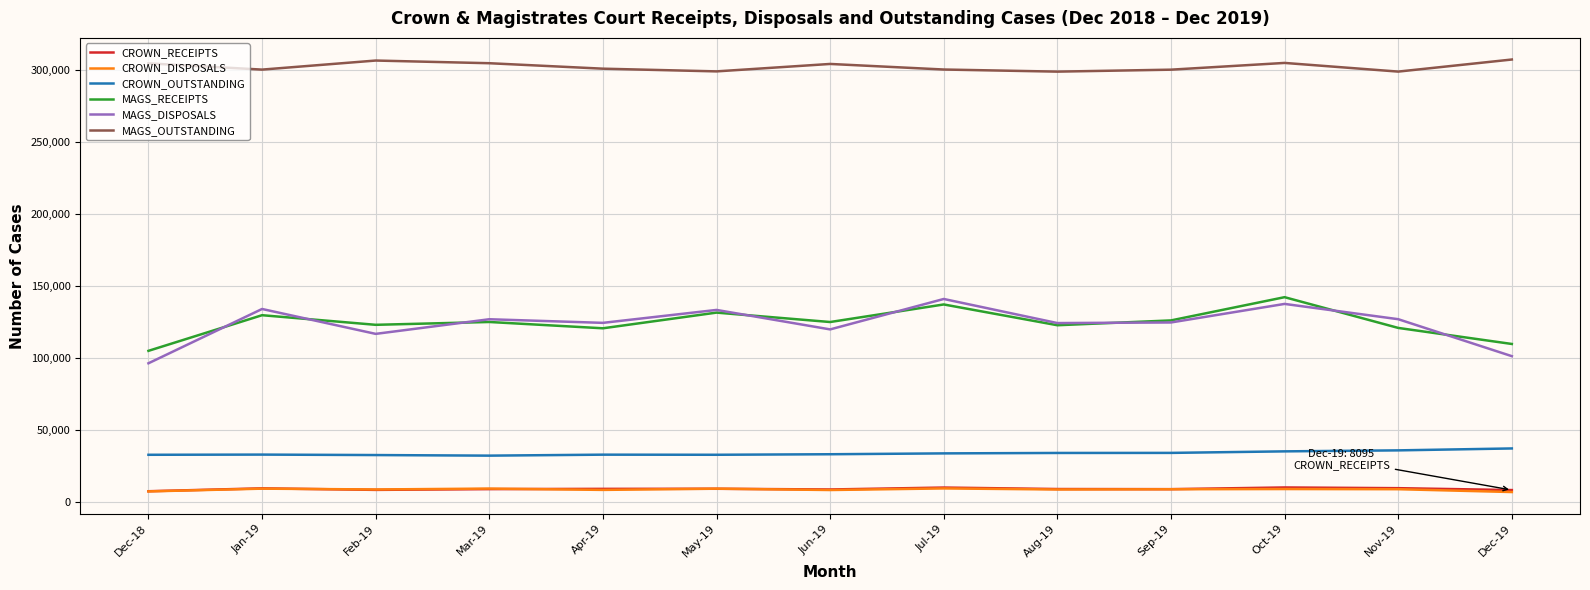

Is this an area chart (filled region under the line)?

No